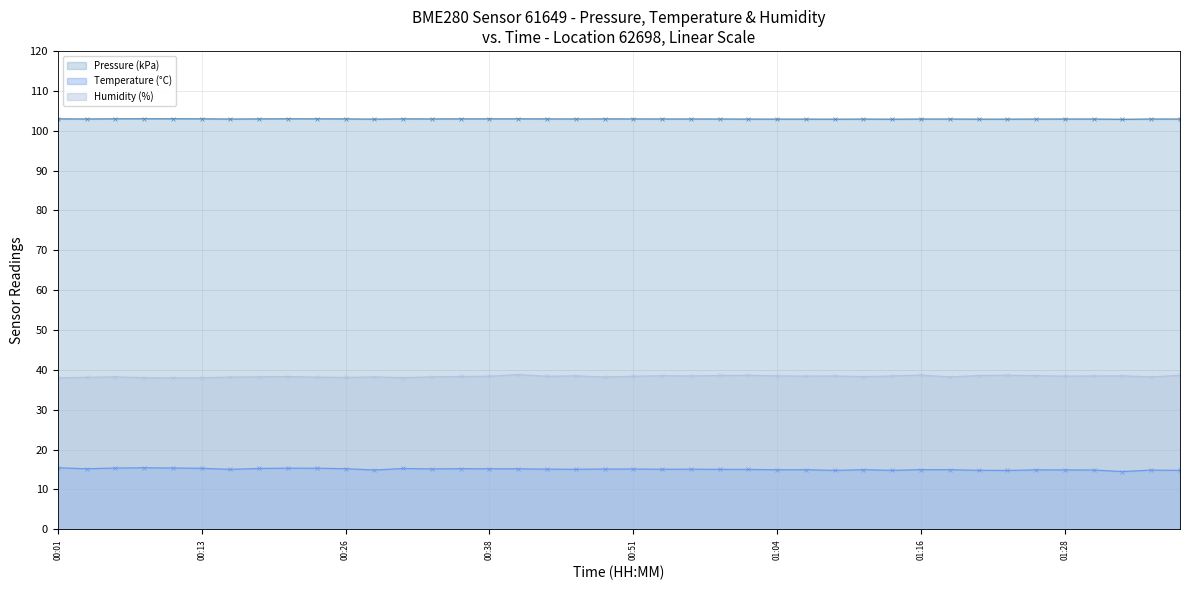

At which label does Humidity (%) first exceed 38?

00:04